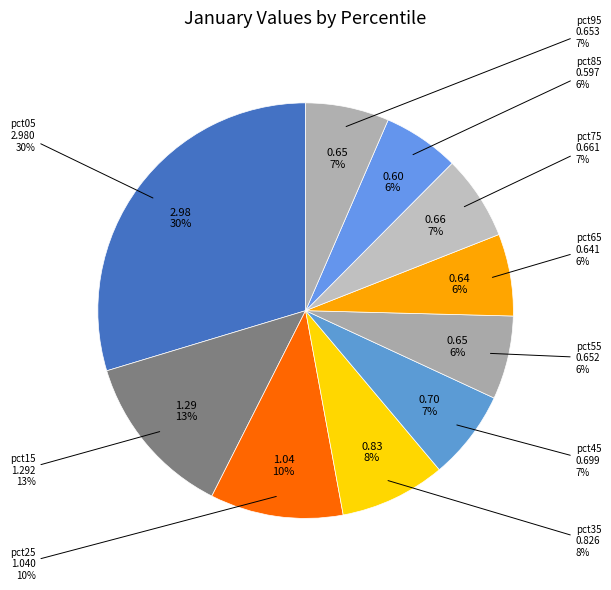

Is pct55 the majority of the pie?

No